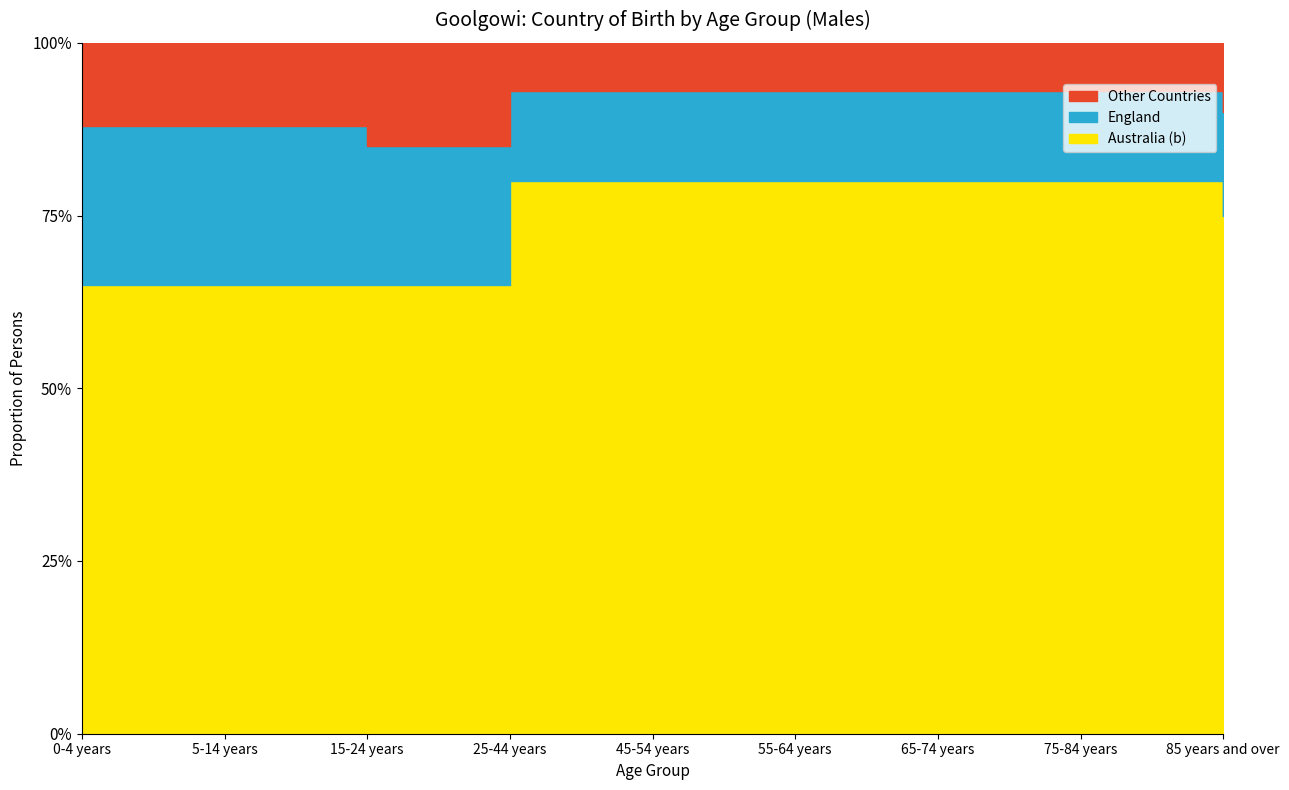

Does the chart have visible grid lines?

Yes